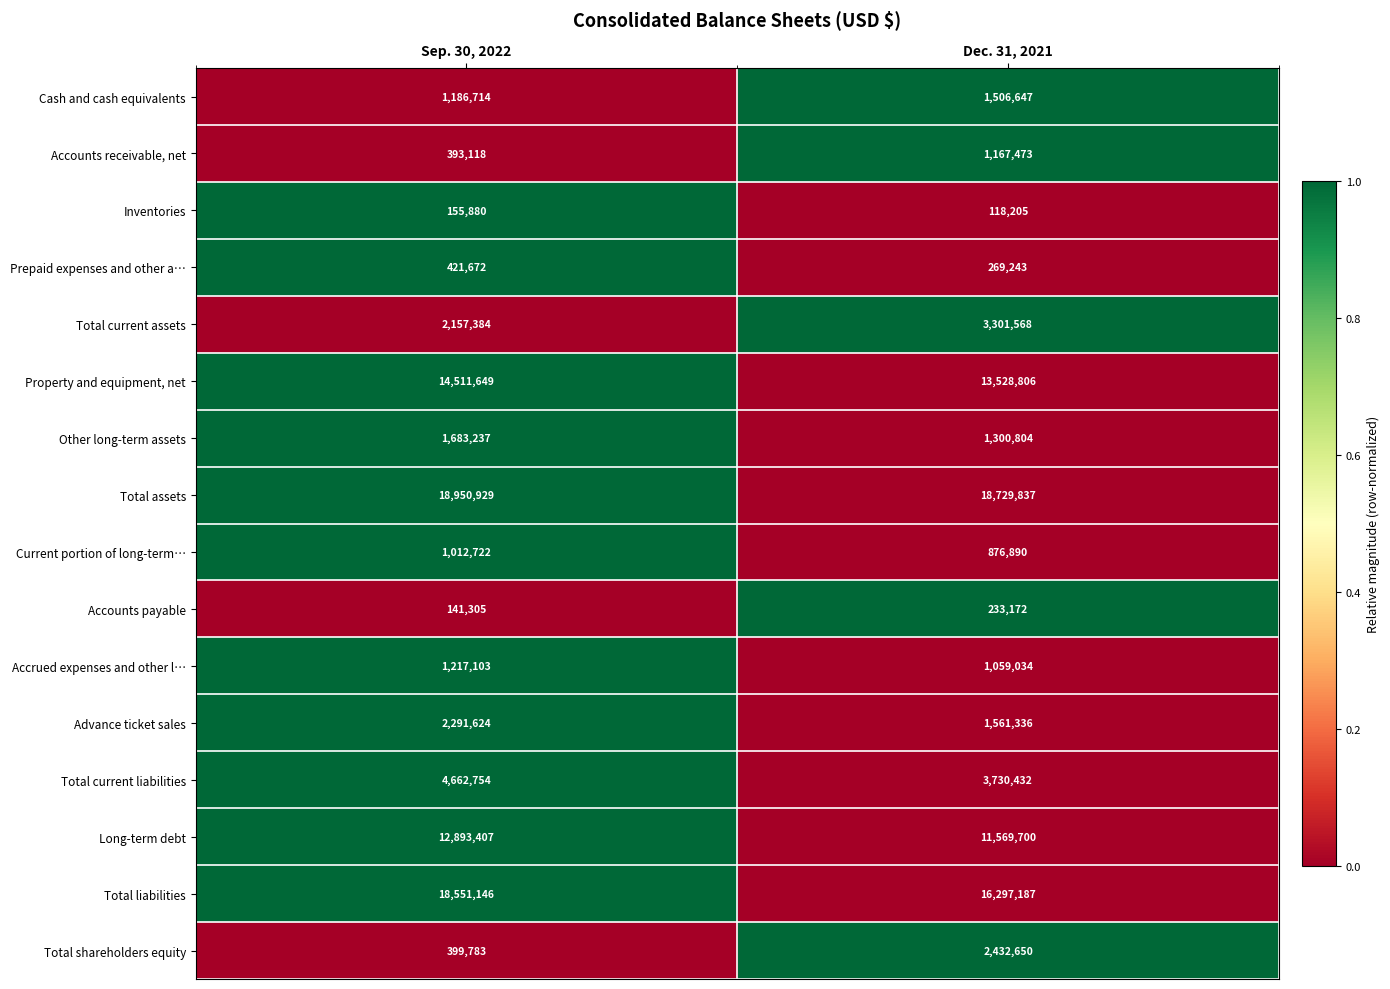

The Advance ticket sales series shows 1191919 at Sep. 30, 2022. True or false?

False